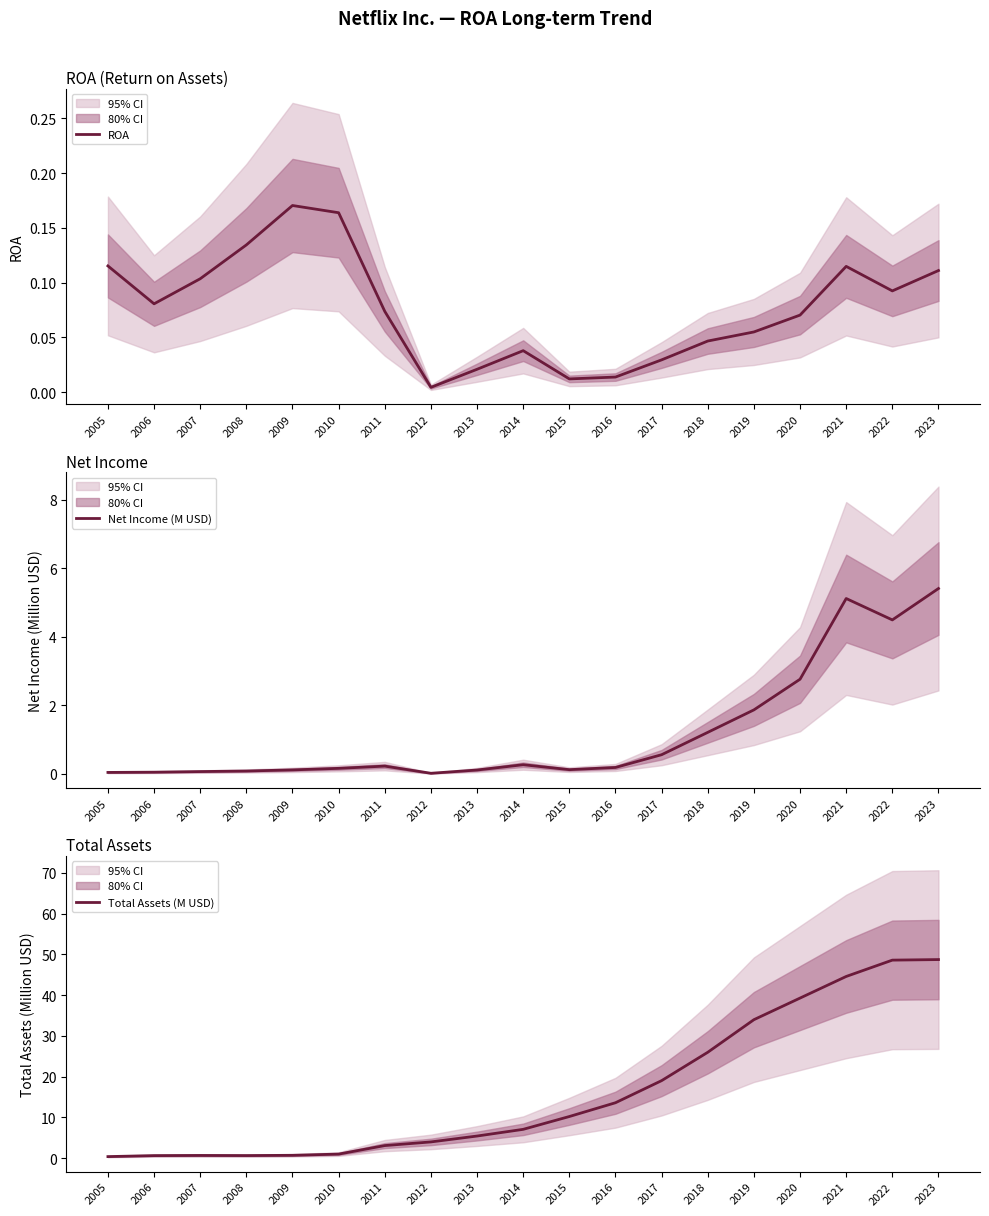

Is it true that ROA equals 0.0 at 2013?

True